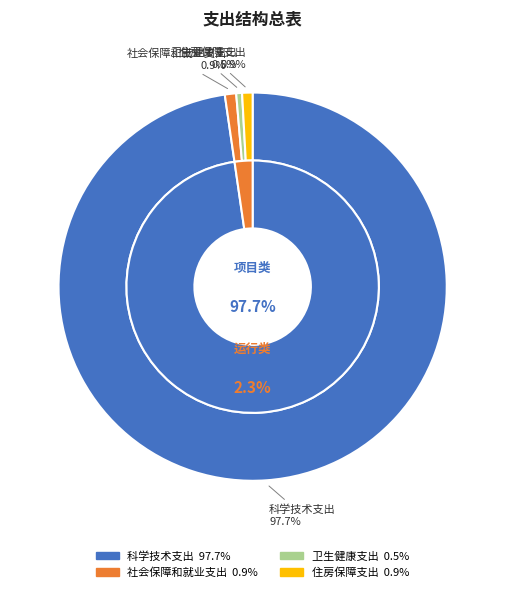

Which has a higher value, 住房保障支出 or 社会保障和就业支出?

社会保障和就业支出